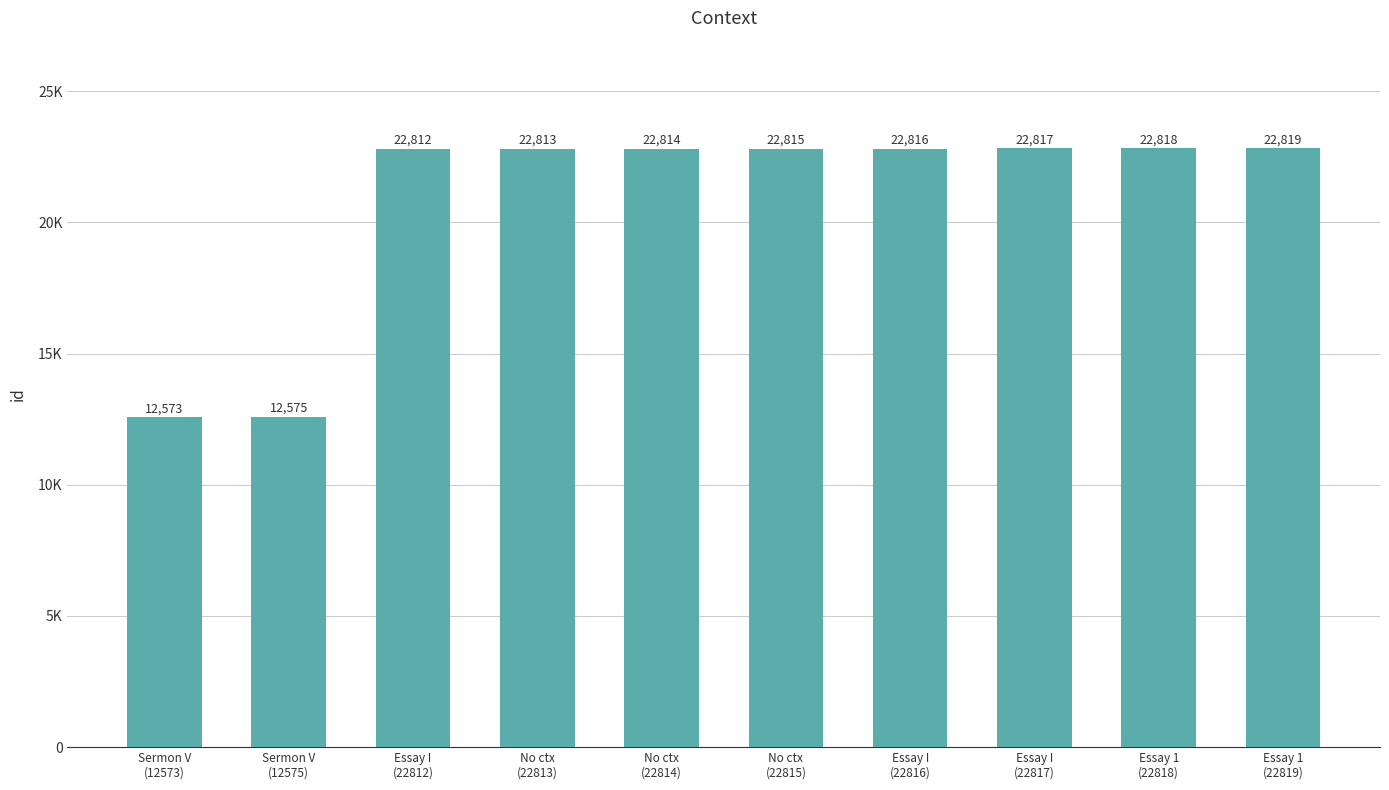

What is the approximate value at Essay 1
(22819), to the nearest 10?

22820